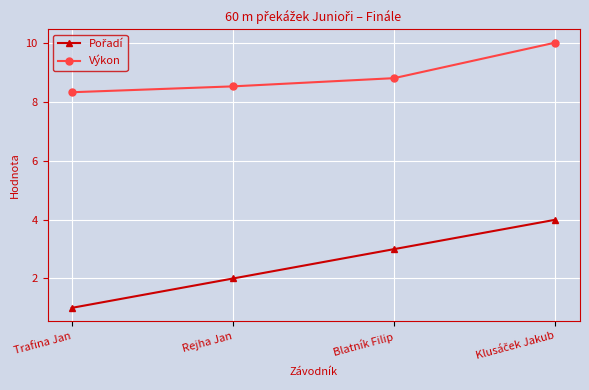

What is the difference between the highest and lowest values at Blatník Filip?

5.8